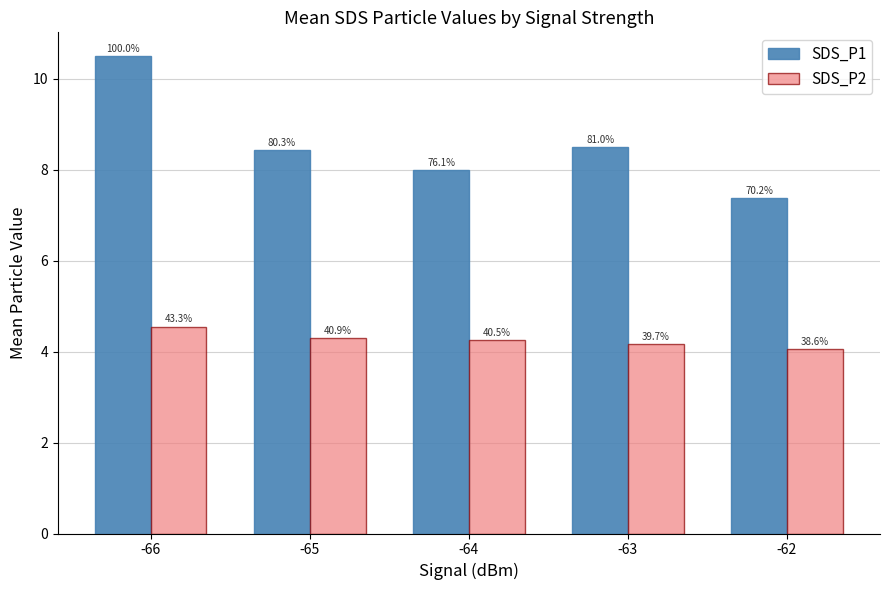

What is the difference between the maximum and minimum values in the SDS_P1 series?

3.1